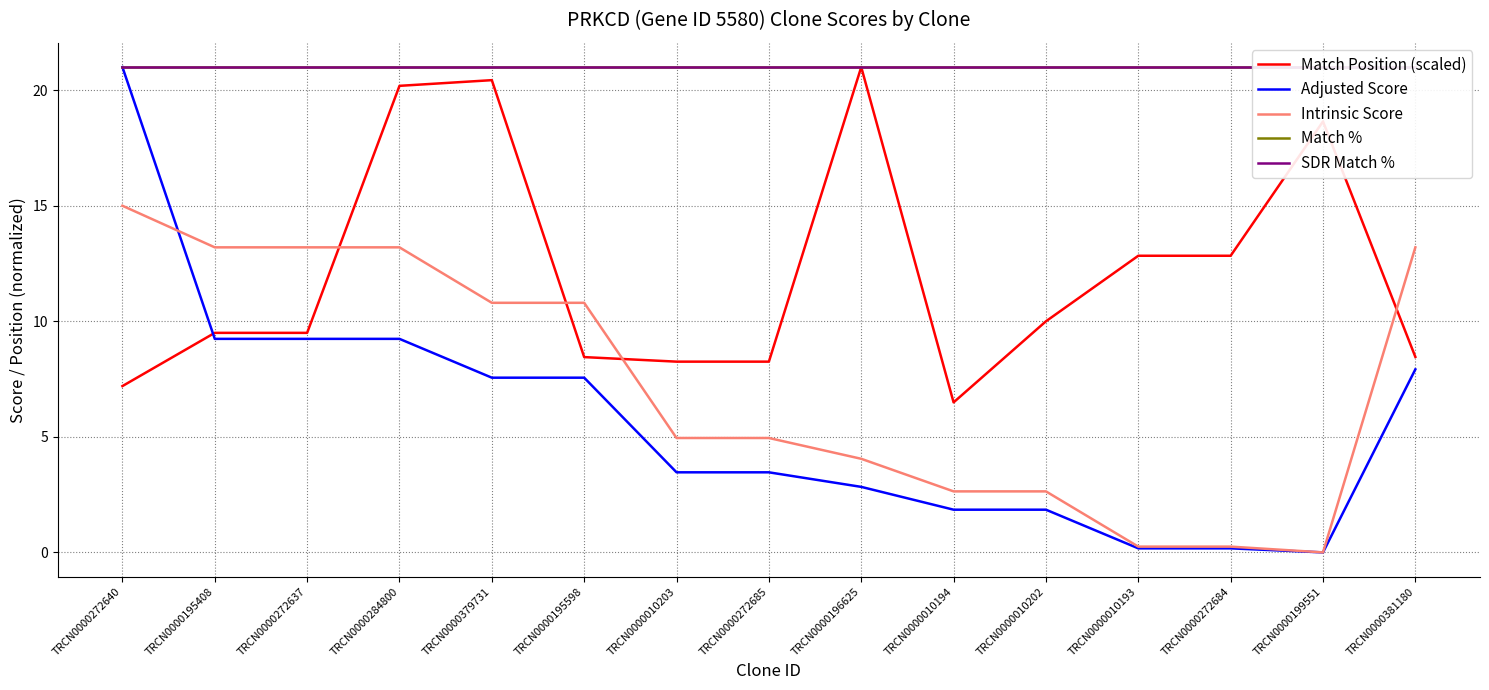

Which has a higher value, TRCN0000010194 or TRCN0000272684?

TRCN0000272684